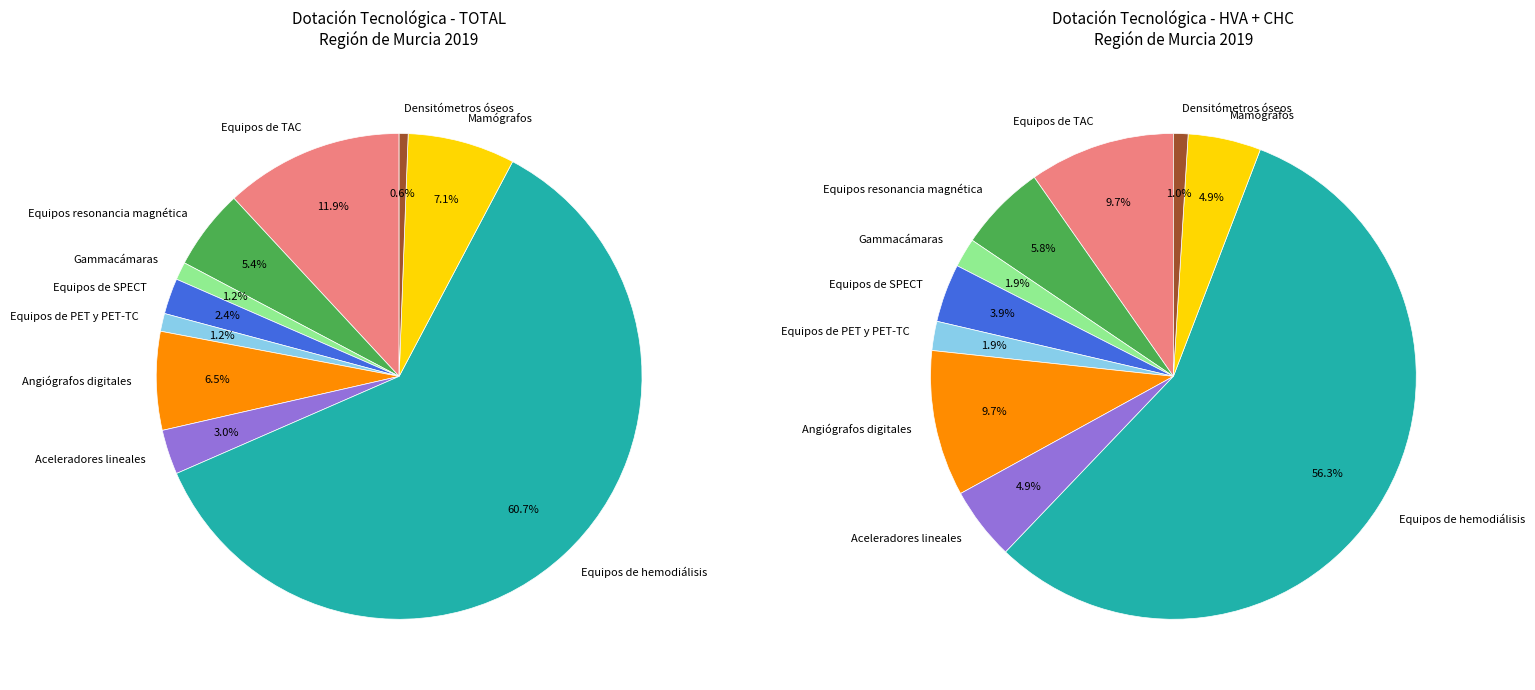

Which slice is the largest?

Equipos de hemodiálisis